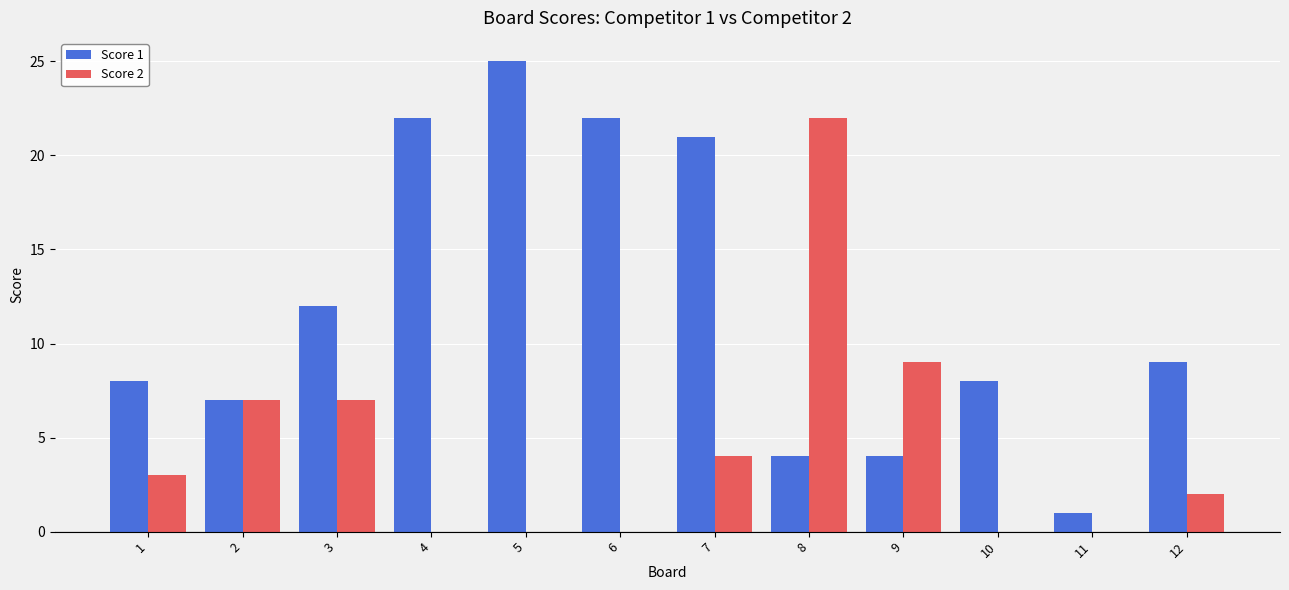

At which category does the chart reach its peak across all series?

5